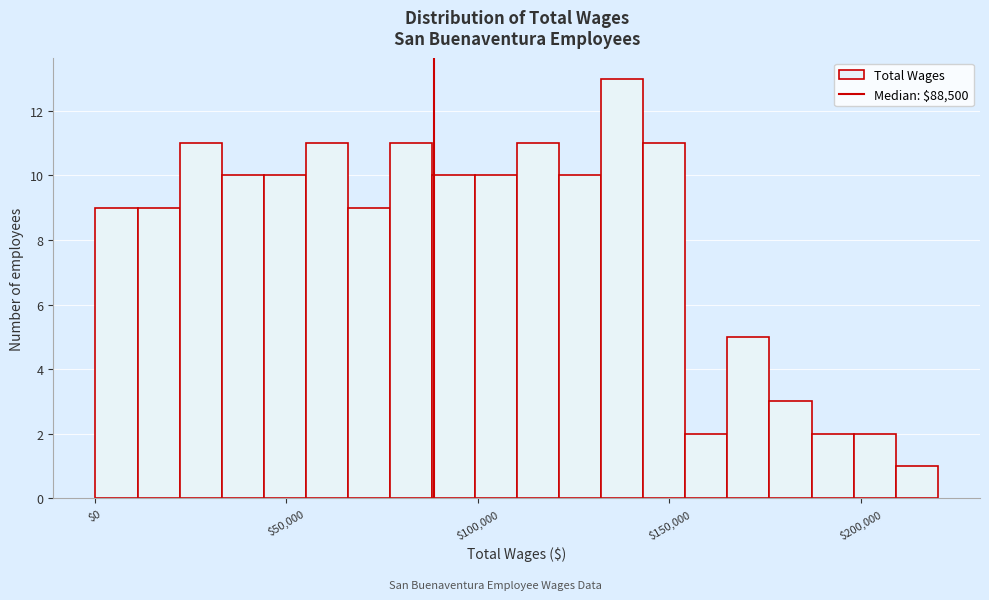

Read against the x-axis, roughly where is the centre of the tallest bar?

140000